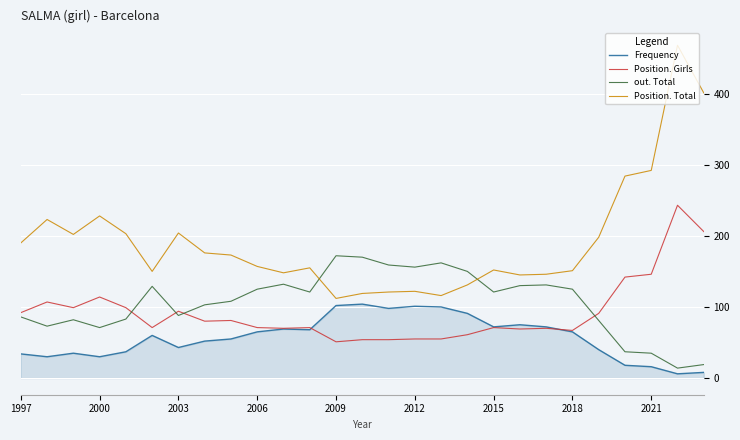

True or false: out. Total and Position. Girls intersect in this chart.

True